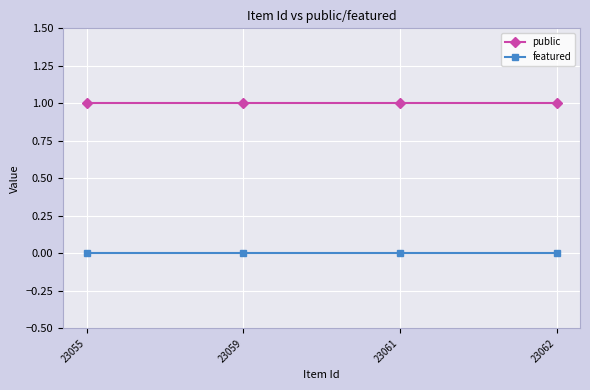

Is the value of public at 23062 greater than the value of featured at 23062?

Yes